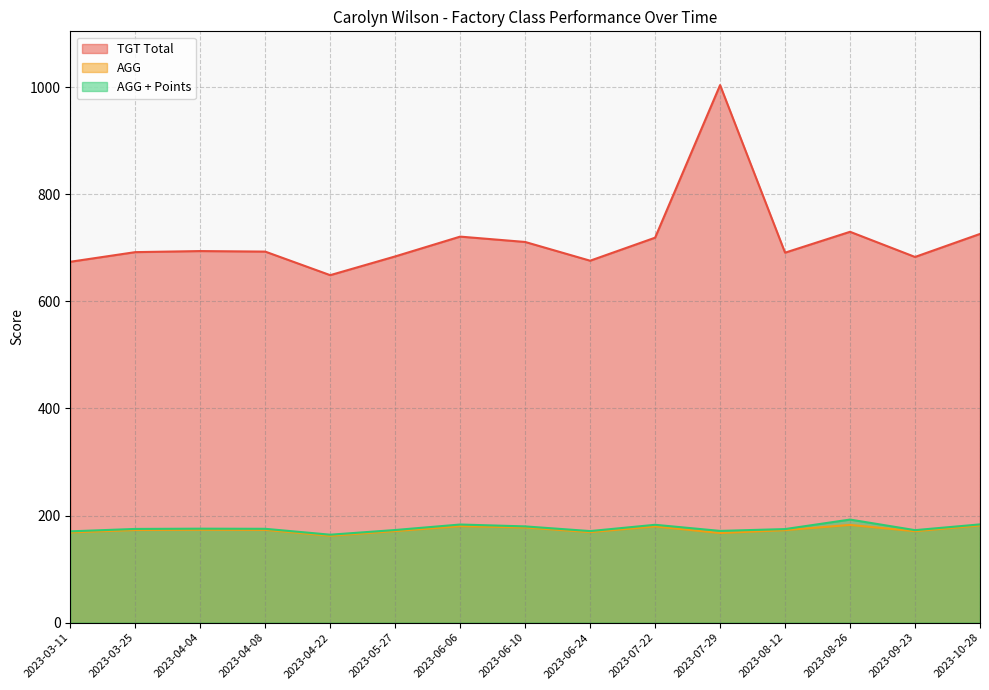

Reading right to left, transcribe all the data shown in this chart.

TGT Total: 726.0	683.0	730.0	691.0	1004.0	719.0	676.0	711.0	721.0	684.0	649.0	693.0	694.0	692.0	674.0
AGG: 181.5	170.8	182.5	172.8	167.3	179.8	169.0	177.8	180.2	171.0	162.2	173.2	173.5	173.0	168.5
AGG + Points: 183.5	172.8	192.5	174.8	171.3	182.8	171.0	179.8	183.2	173.0	164.2	175.2	175.5	175.0	170.5